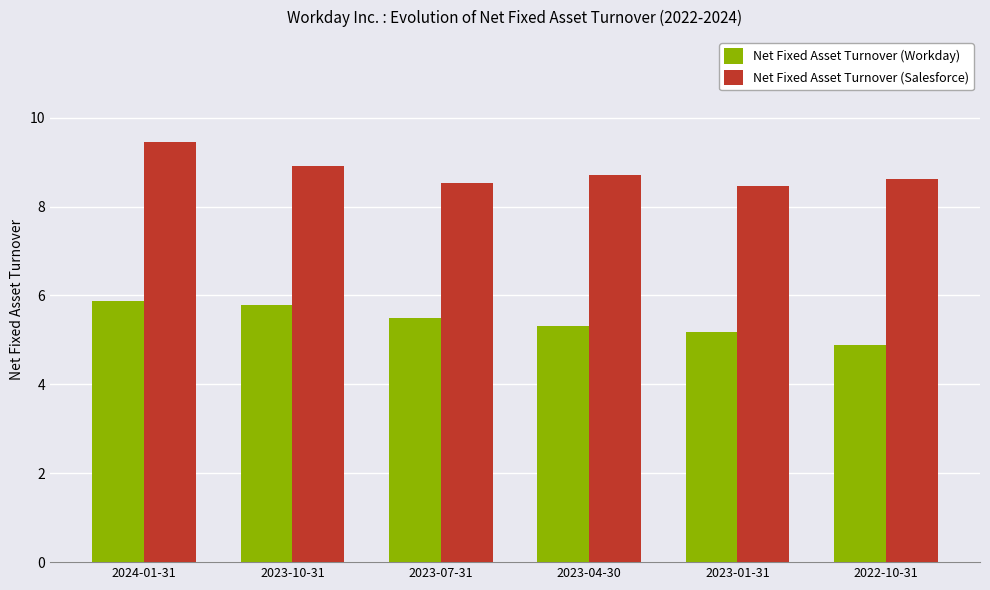

Rank the series at 2023-10-31 from lowest to highest value.

Net Fixed Asset Turnover (Workday), Net Fixed Asset Turnover (Salesforce)